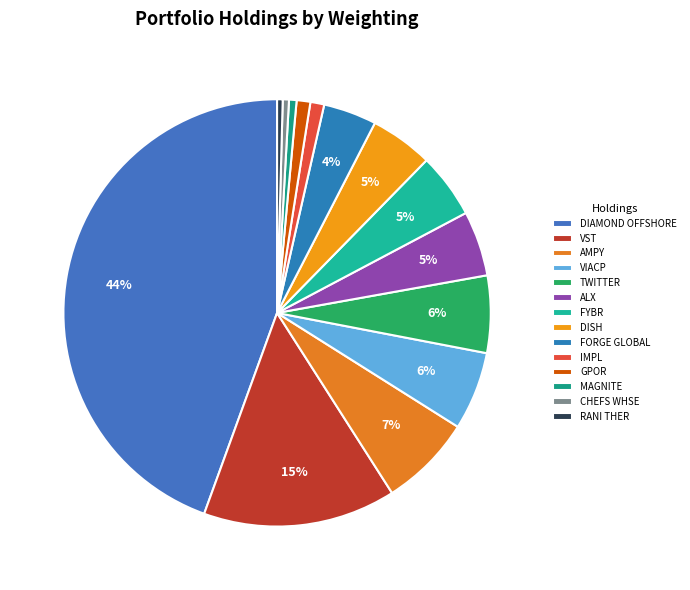

Count the number of slices in the pie.

14